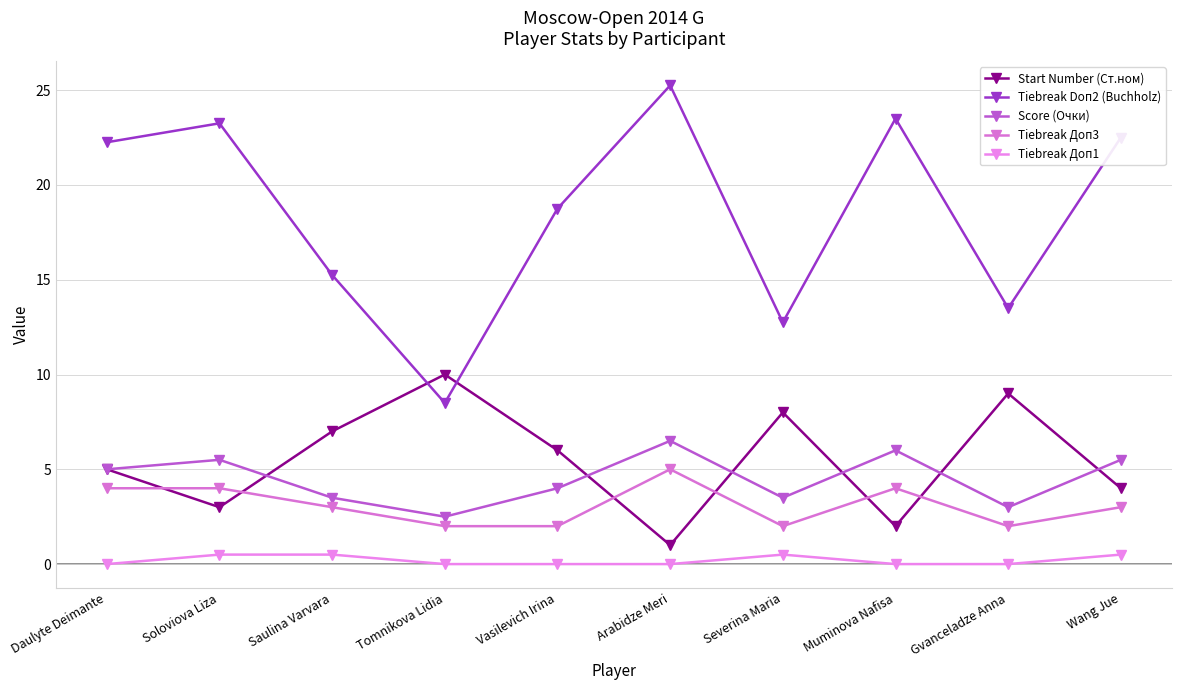

What is the maximum value for Tiebreak Доп3?

5.0